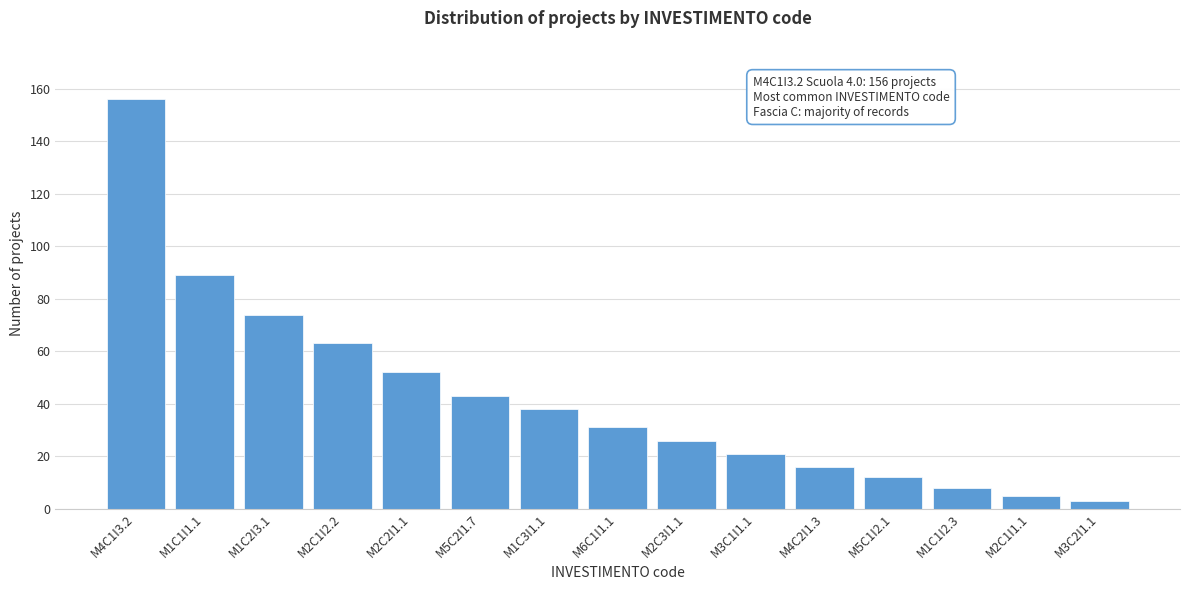

Reading right to left, what are all the values shown in this chart?

3	5	8	12	16	21	26	31	38	43	52	63	74	89	156